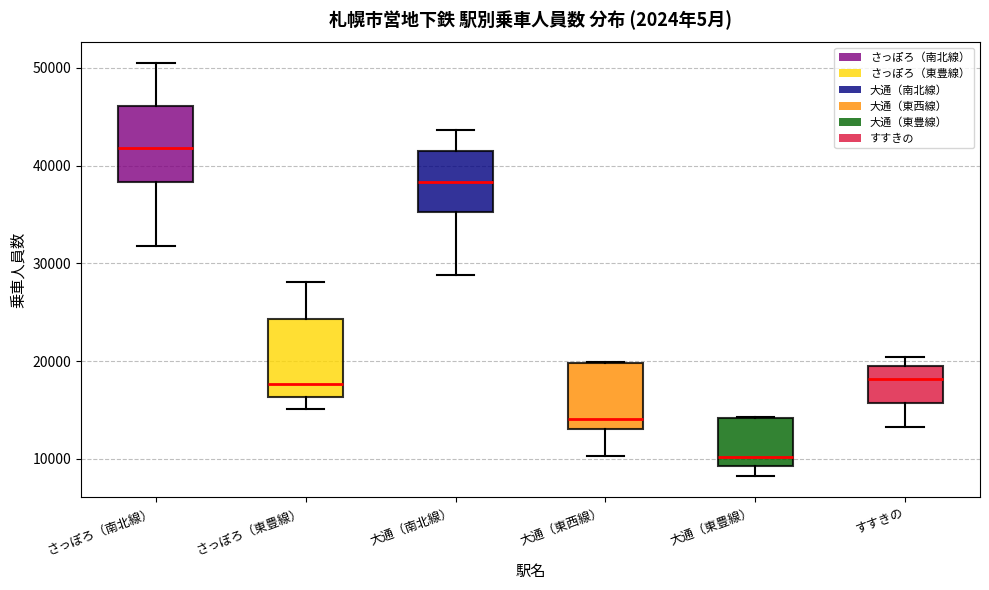

Reading left to right, read every box against the y-axis: the position of its median line, the range the box covers, and the ends of its whiskers. The values are not printed on the chart, so give them approximately, as read against the axis.

さっぽろ（南北線）: median 42000, box 38000 to 46000, whiskers 32000 to 50000
さっぽろ（東豊線）: median 18000, box 16000 to 24000, whiskers 15000 to 28000
大通（南北線）: median 38000, box 35000 to 42000, whiskers 29000 to 44000
大通（東西線）: median 14000, box 13000 to 20000, whiskers 10000 to 20000
大通（東豊線）: median 10000, box 9000 to 14000, whiskers 8000 to 14000
すすきの: median 18000, box 16000 to 20000, whiskers 13000 to 20000 (just above the box's upper edge)